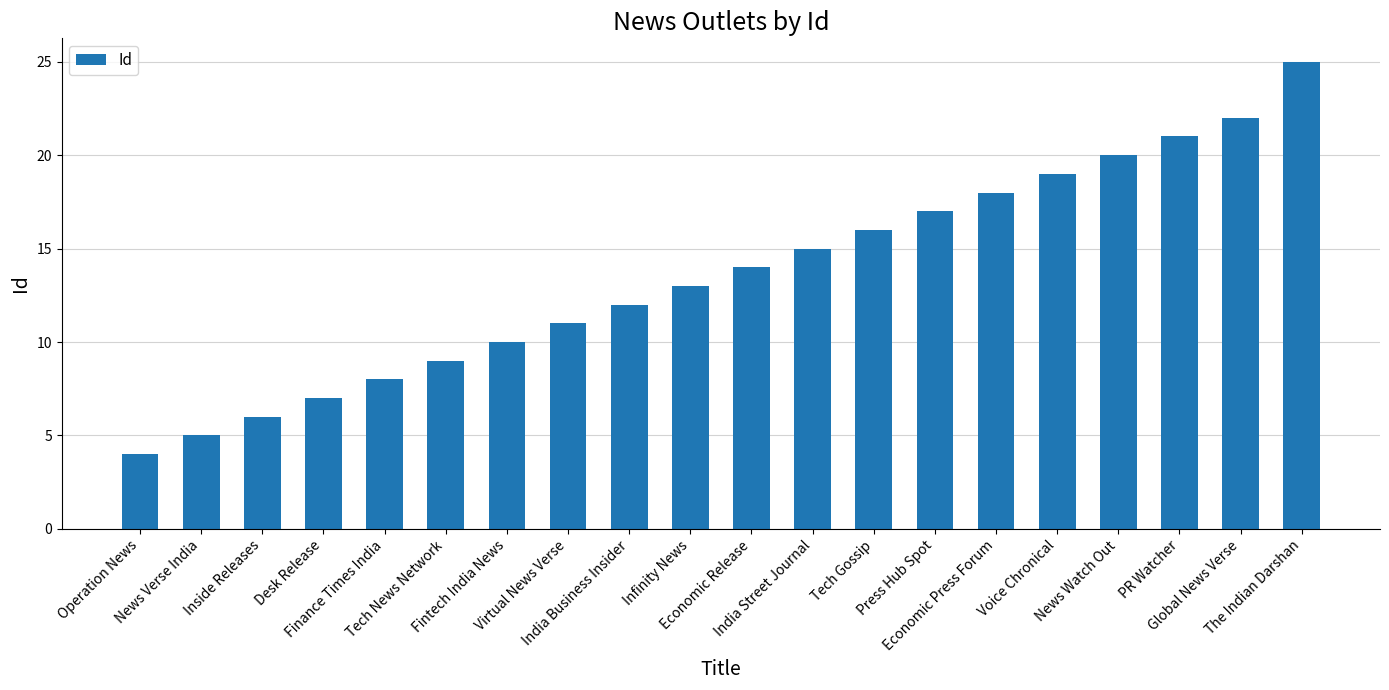

What is the minimum value shown in the chart?

4